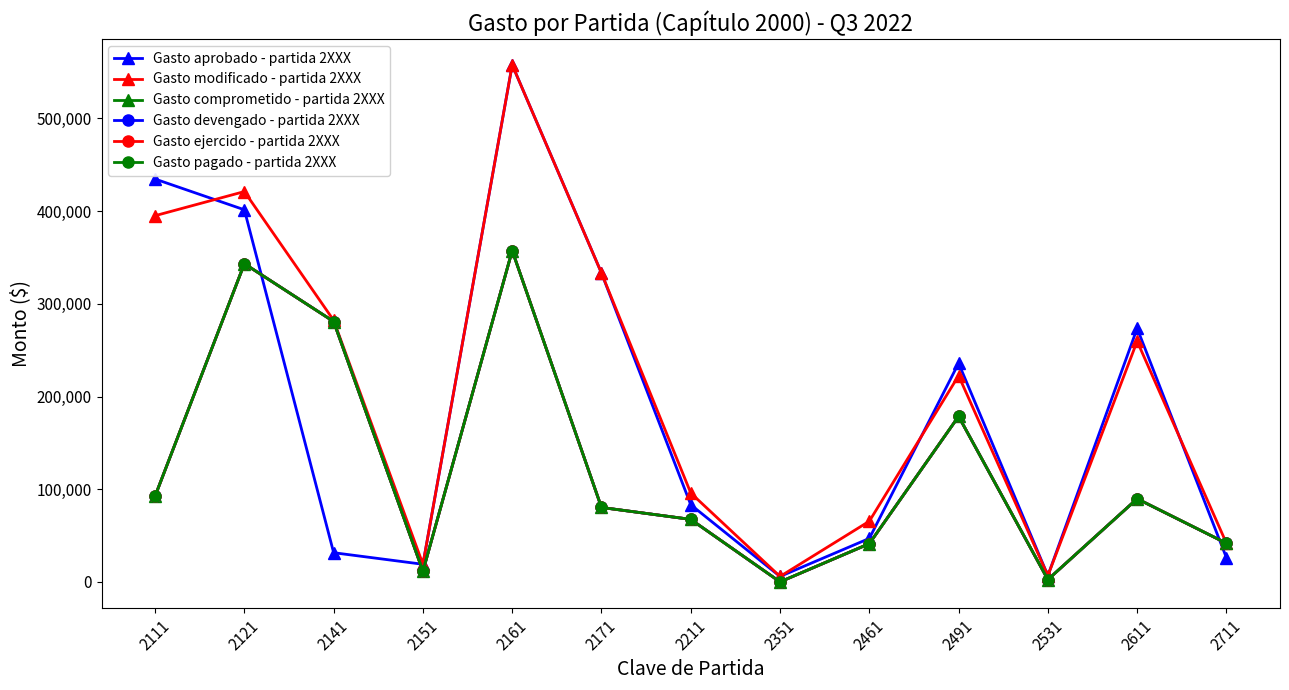

In Gasto modificado - partida 2XXX, how many points are higher than both neighbors (excluding endpoints)?

4